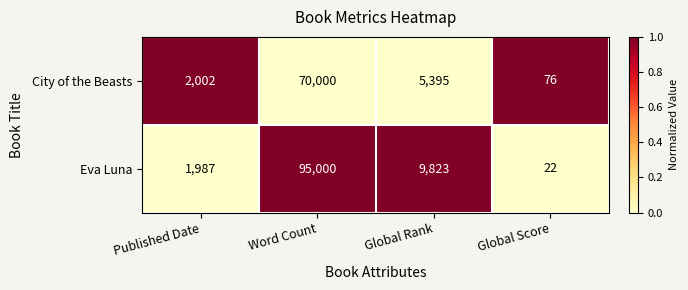

Is it true that City of the Beasts equals 70000 at Word Count?

True